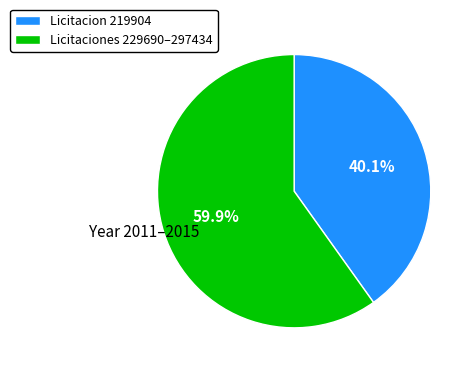

Combined, what portion of the pie is Licitaciones 229690–297434 and Licitacion 219904?

100.0%